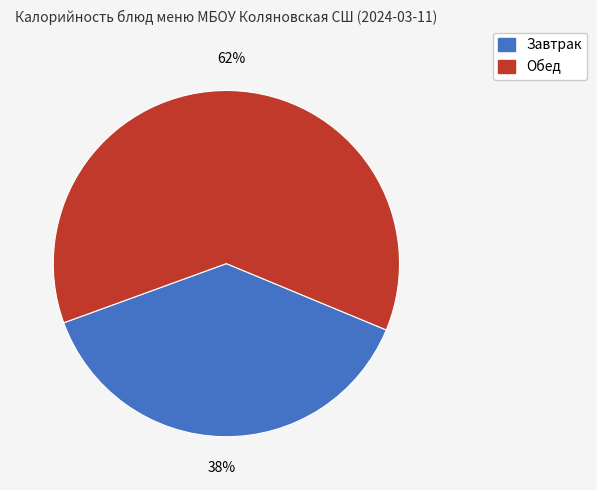

Is there any slice that represents more than half of the pie?

Yes